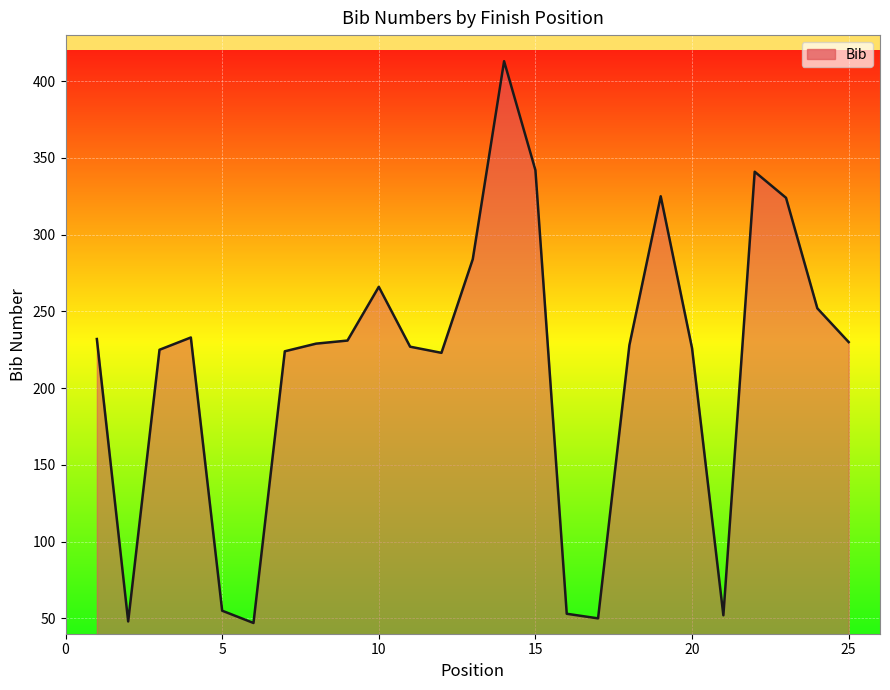

What is the greatest value displayed?

413